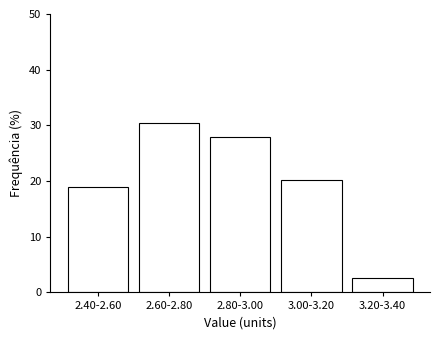

Reading left to right, transcribe all the data shown in this chart.

19.0	30.4	27.8	20.3	2.5